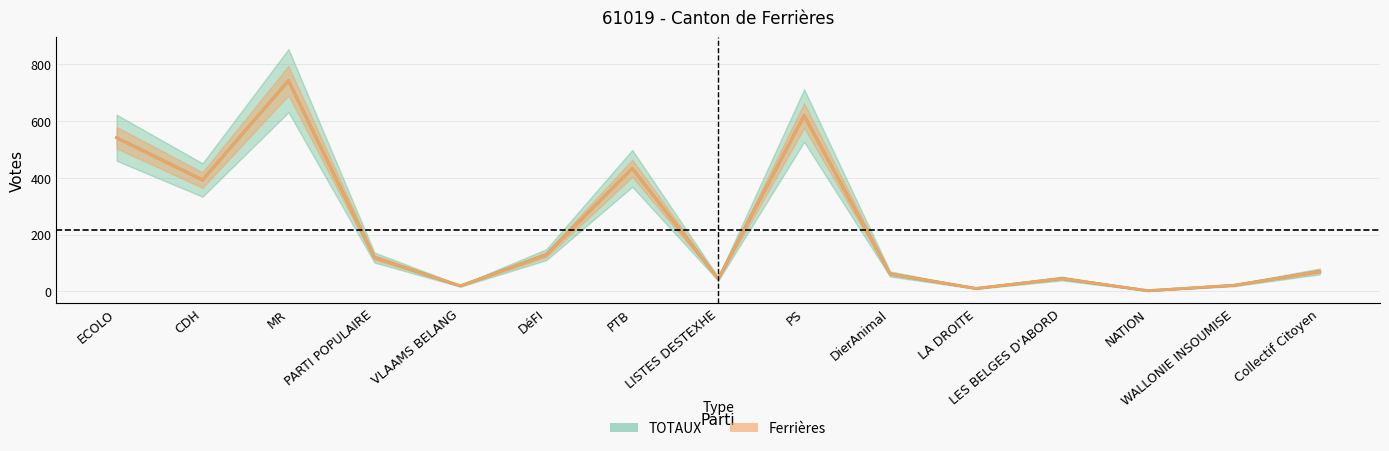

Which series has the largest total across all categories?

Ferrières